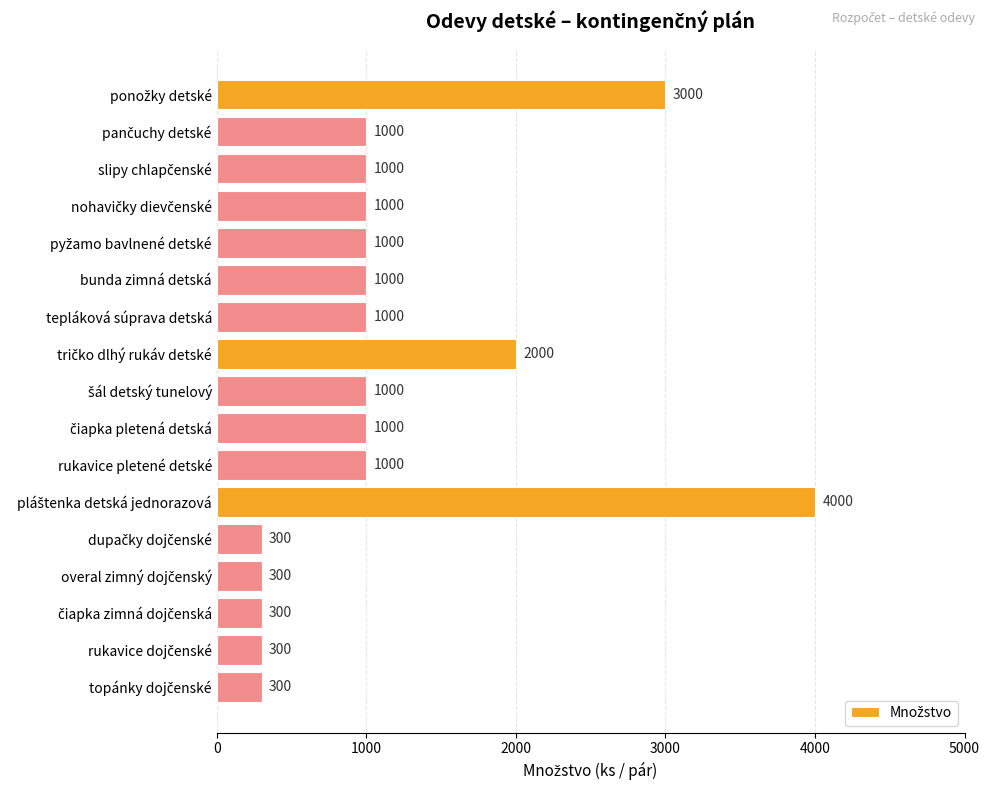

Count the values in the range 300 to 1000.

14